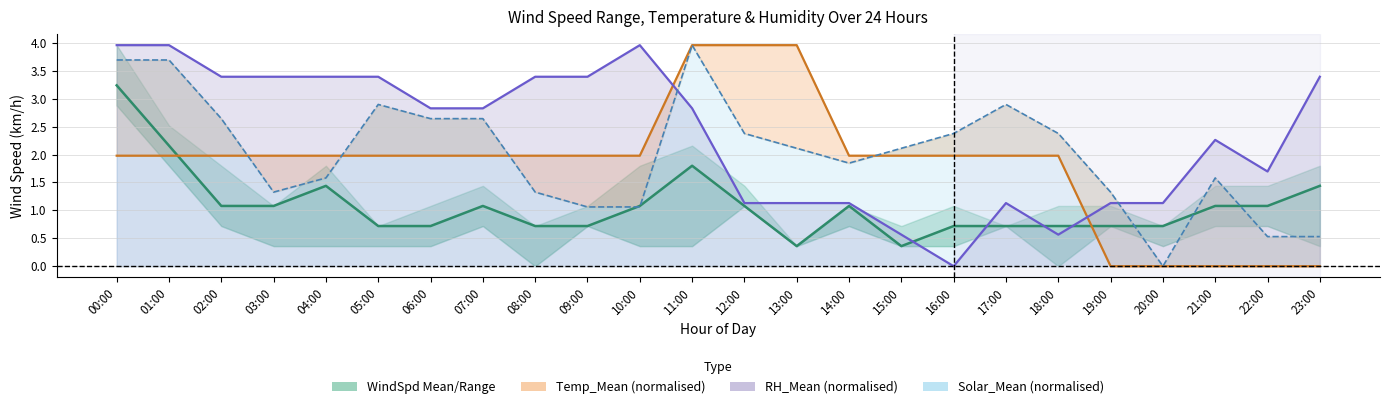

Does the chart have visible grid lines?

Yes